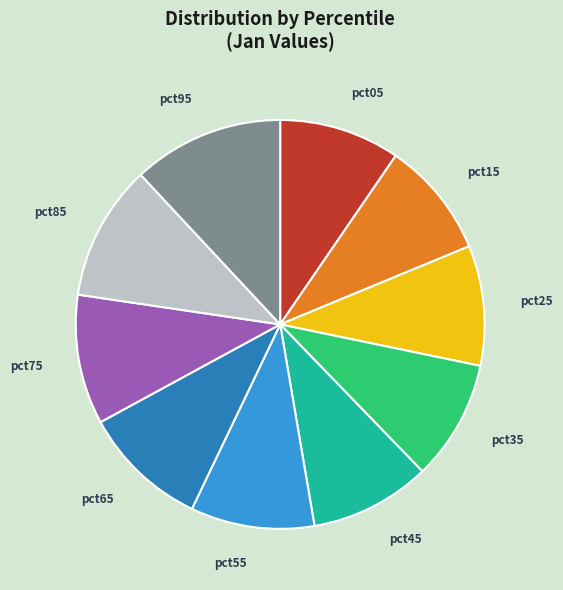

How many slices are in this pie chart?

10